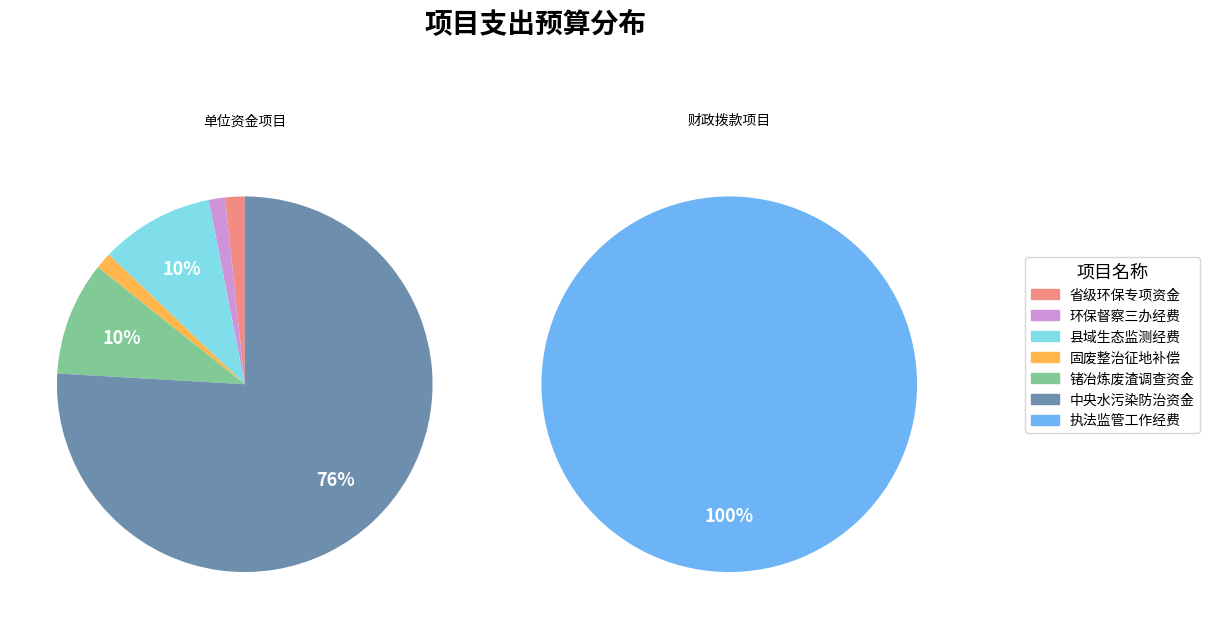

Does 区财政局拔2019年的中央水污染防治专项资金 represent more than half of the total?

Yes